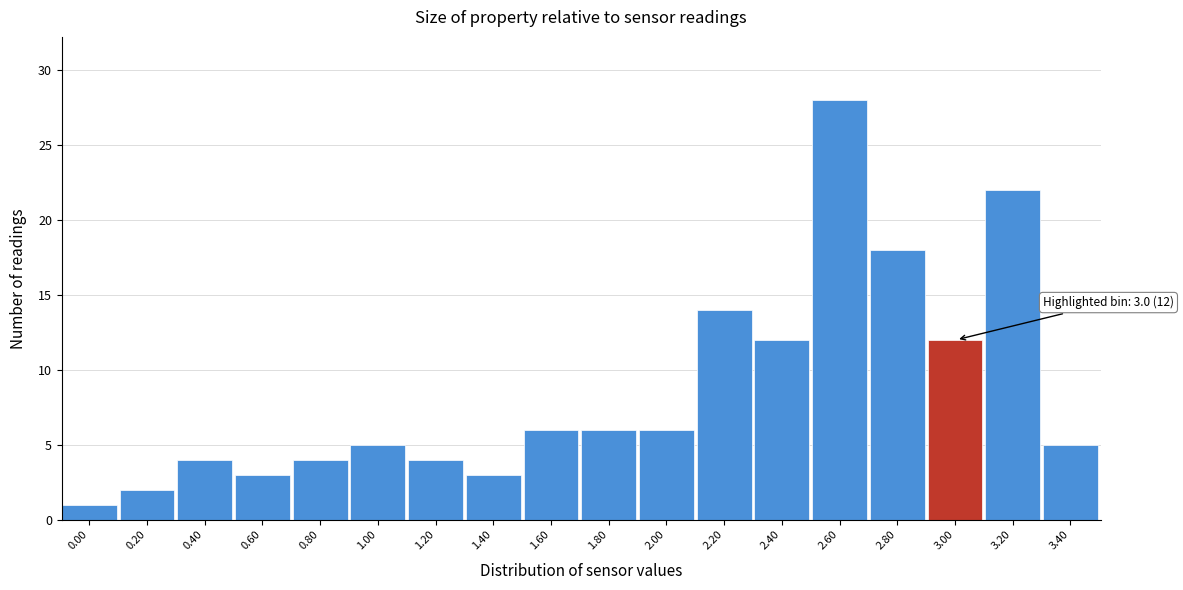

Reading left to right, list all the values displayed in this chart.

1	2	4	3	4	5	4	3	6	6	6	14	12	28	18	12	22	5